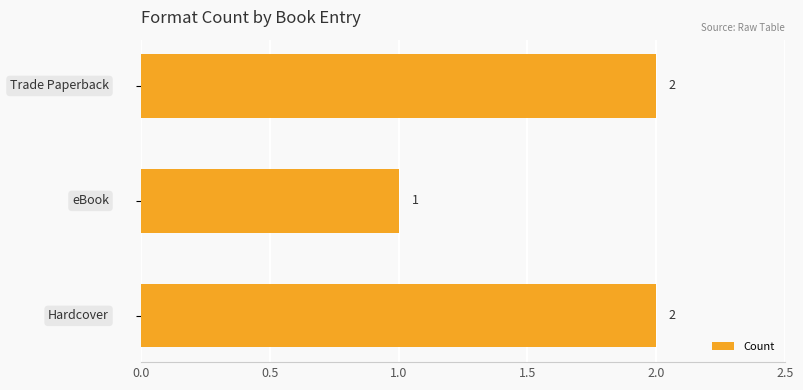

How many values are between 1 and 2?

3